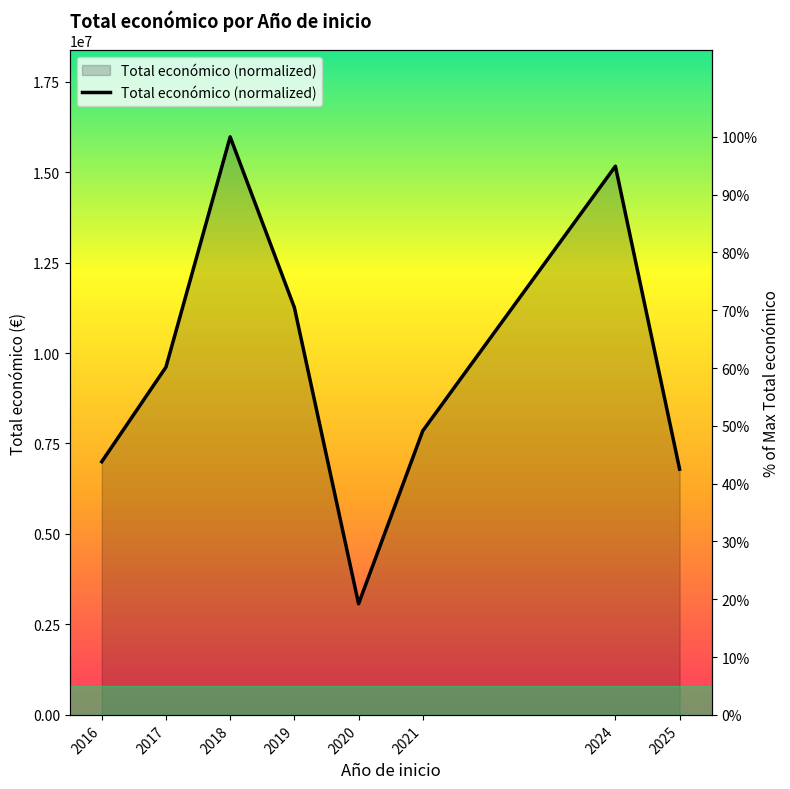

The chart shows a value of 19.2 at 2021. True or false?

False